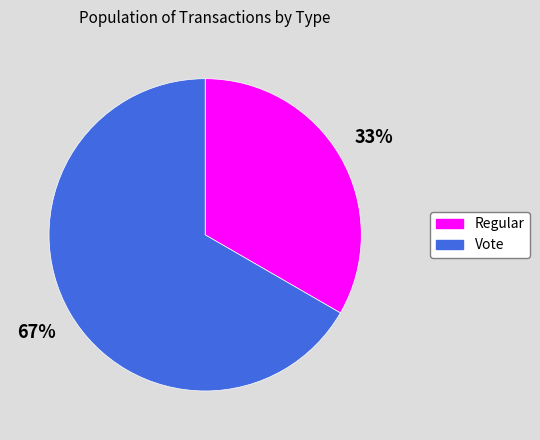

What is the largest slice in the pie chart?

Vote